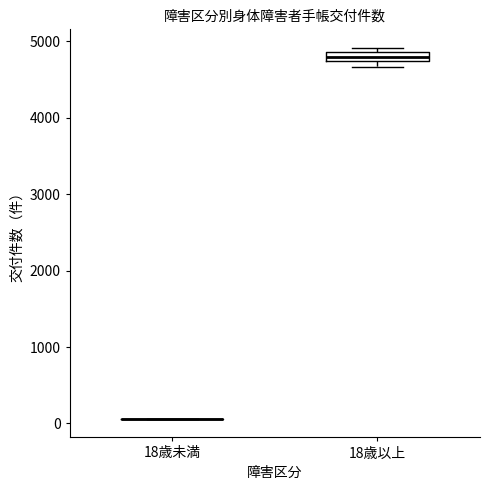

Which box is the tallest, from its lower edge to its upper edge?

18歳以上